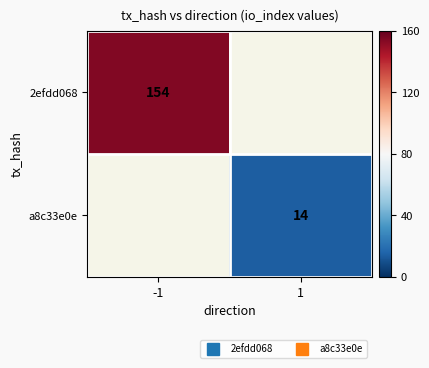

Which has a higher value, 1 or -1?

-1